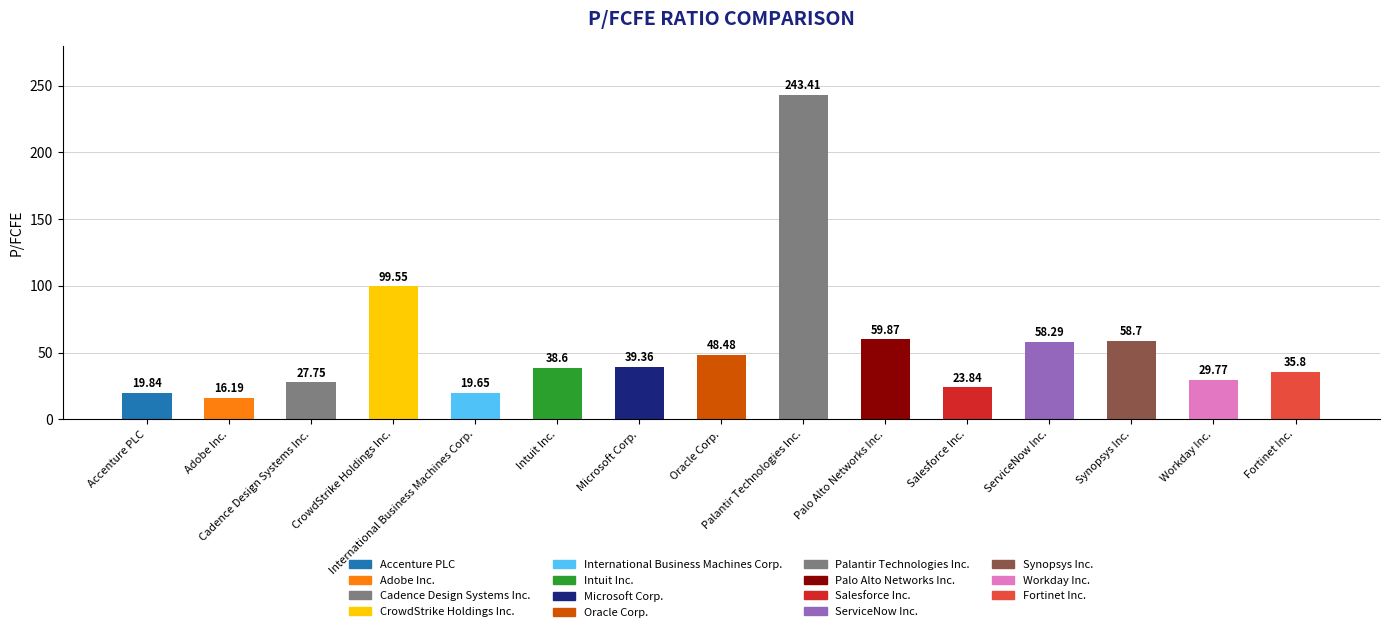

Does the chart contain any negative values?

No